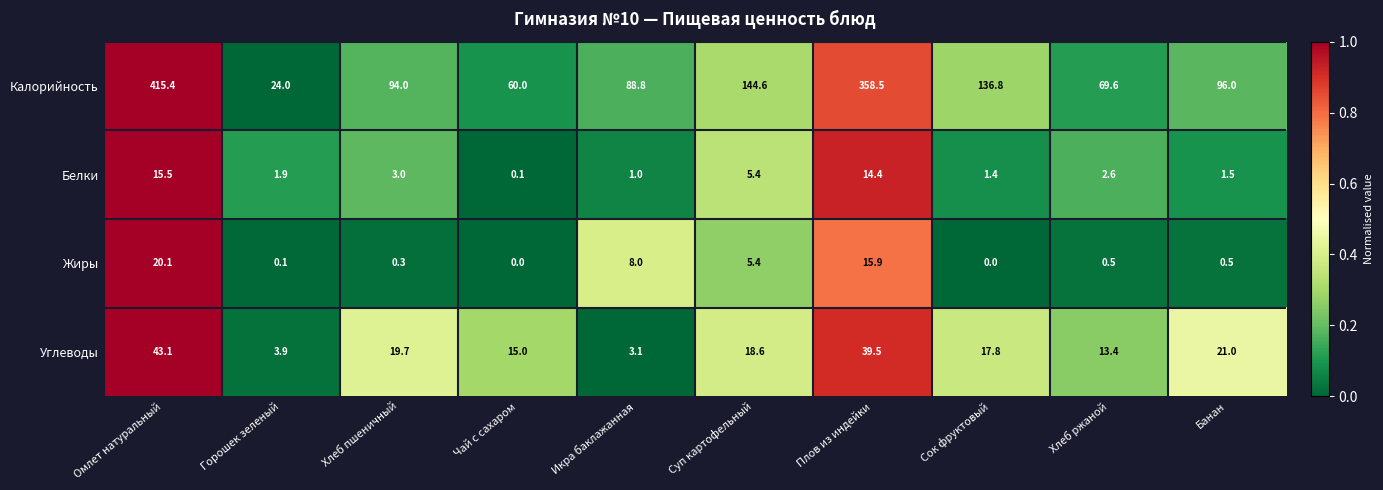

List the labels in order of Белки value, largest first.

Омлет натуральный, Плов из индейки, Суп картофельный, Хлеб пшеничный, Хлеб ржаной, Горошек зеленый, Банан, Сок фруктовый, Икра баклажанная, Чай с сахаром